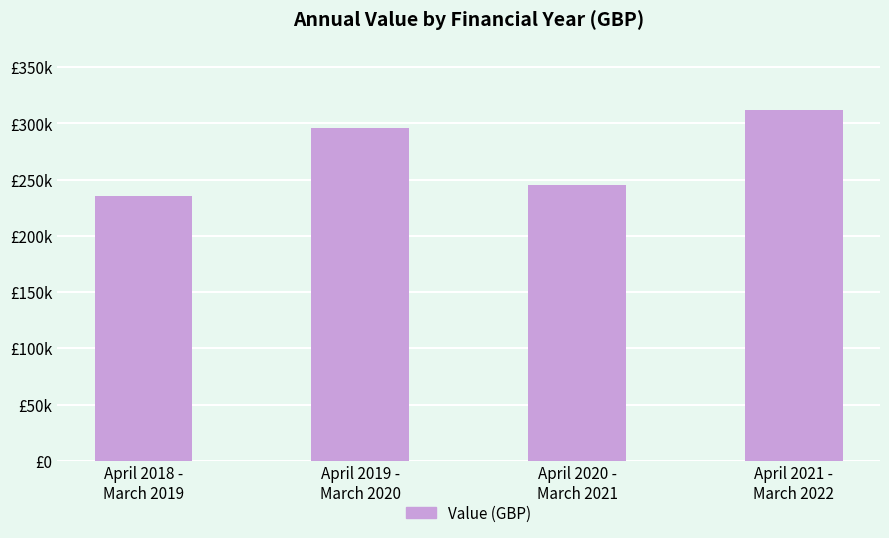

At which category does the chart reach its minimum across all series?

April 2018 -
March 2019